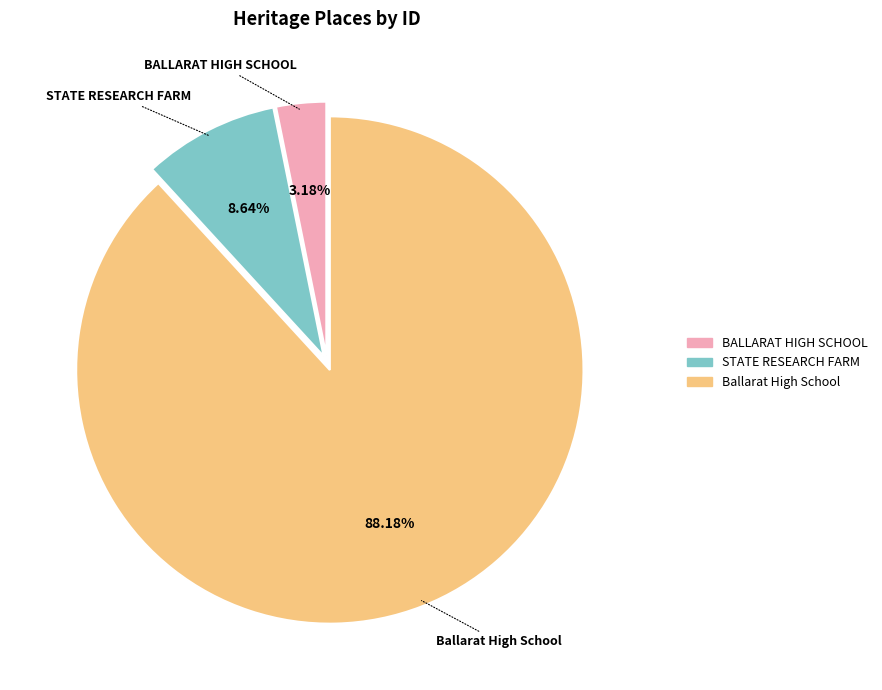

What percentage is the STATE RESEARCH FARM slice, to the nearest percent?

9%